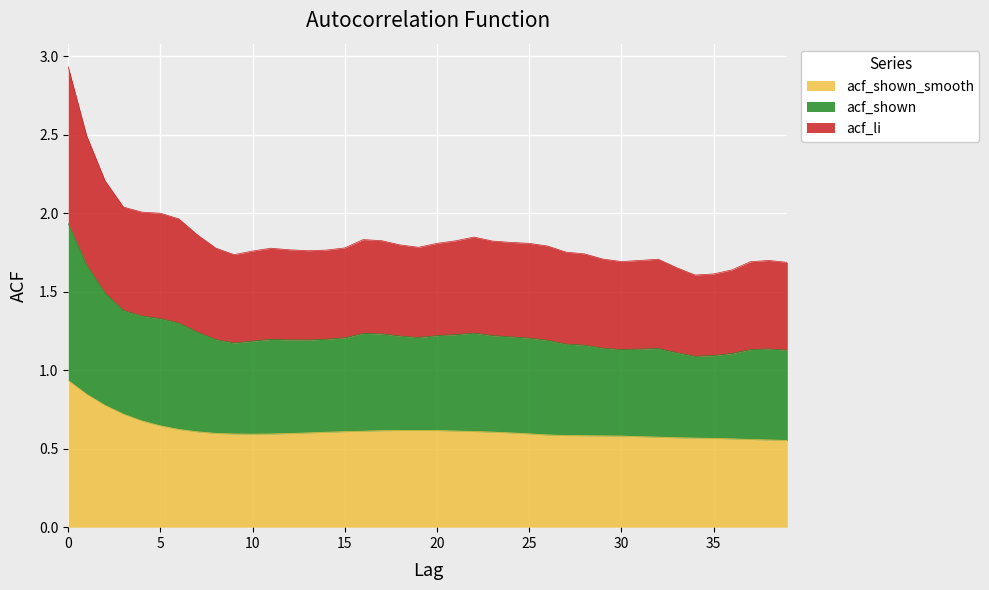

Which category has the lowest value across all series?

39